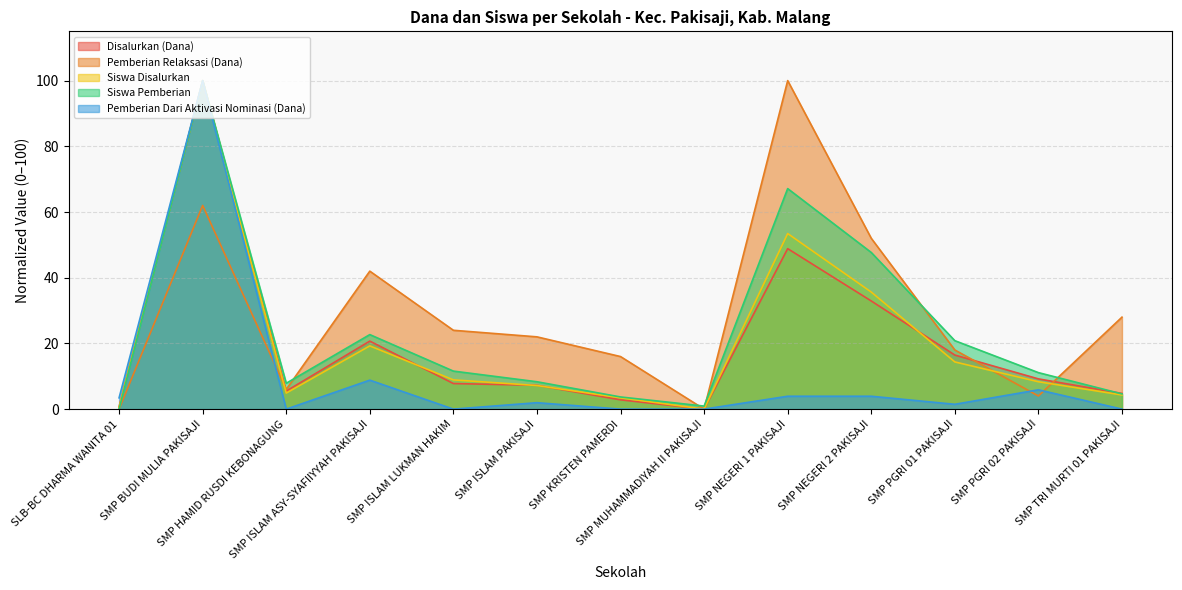

Reading left to right, extract all data points from this chart.

Disalurkan (Dana): SLB-BC DHARMA WANITA 01=0.7	SMP BUDI MULIA PAKISAJI=100.0	SMP HAMID RUSDI KEBONAGUNG=5.5	SMP ISLAM ASY-SYAFIIYYAH PAKISAJI=20.7	SMP ISLAM LUKMAN HAKIM=7.8	SMP ISLAM PAKISAJI=7.3	SMP KRISTEN PAMERDI=2.8	SMP MUHAMMADIYAH II PAKISAJI=0.0	SMP NEGERI 1 PAKISAJI=48.8	SMP NEGERI 2 PAKISAJI=32.9	SMP PGRI 01 PAKISAJI=16.5	SMP PGRI 02 PAKISAJI=9.2	SMP TRI MURTI 01 PAKISAJI=4.8
Pemberian Relaksasi (Dana): SLB-BC DHARMA WANITA 01=0.0	SMP BUDI MULIA PAKISAJI=62.0	SMP HAMID RUSDI KEBONAGUNG=6.0	SMP ISLAM ASY-SYAFIIYYAH PAKISAJI=42.0	SMP ISLAM LUKMAN HAKIM=24.0	SMP ISLAM PAKISAJI=22.0	SMP KRISTEN PAMERDI=16.0	SMP MUHAMMADIYAH II PAKISAJI=0.0	SMP NEGERI 1 PAKISAJI=100.0	SMP NEGERI 2 PAKISAJI=52.0	SMP PGRI 01 PAKISAJI=18.0	SMP PGRI 02 PAKISAJI=4.0	SMP TRI MURTI 01 PAKISAJI=28.0
Siswa Disalurkan: SLB-BC DHARMA WANITA 01=0.6	SMP BUDI MULIA PAKISAJI=100.0	SMP HAMID RUSDI KEBONAGUNG=4.9	SMP ISLAM ASY-SYAFIIYYAH PAKISAJI=19.3	SMP ISLAM LUKMAN HAKIM=8.9	SMP ISLAM PAKISAJI=7.2	SMP KRISTEN PAMERDI=3.4	SMP MUHAMMADIYAH II PAKISAJI=0.0	SMP NEGERI 1 PAKISAJI=53.4	SMP NEGERI 2 PAKISAJI=35.6	SMP PGRI 01 PAKISAJI=14.4	SMP PGRI 02 PAKISAJI=8.3	SMP TRI MURTI 01 PAKISAJI=4.3
Siswa Pemberian: SLB-BC DHARMA WANITA 01=0.0	SMP BUDI MULIA PAKISAJI=100.0	SMP HAMID RUSDI KEBONAGUNG=7.9	SMP ISLAM ASY-SYAFIIYYAH PAKISAJI=22.7	SMP ISLAM LUKMAN HAKIM=11.6	SMP ISLAM PAKISAJI=8.3	SMP KRISTEN PAMERDI=3.7	SMP MUHAMMADIYAH II PAKISAJI=0.9	SMP NEGERI 1 PAKISAJI=67.1	SMP NEGERI 2 PAKISAJI=47.7	SMP PGRI 01 PAKISAJI=20.8	SMP PGRI 02 PAKISAJI=11.1	SMP TRI MURTI 01 PAKISAJI=4.6
Pemberian Dari Aktivasi Nominasi (Dana): SLB-BC DHARMA WANITA 01=3.4	SMP BUDI MULIA PAKISAJI=100.0	SMP HAMID RUSDI KEBONAGUNG=0.0	SMP ISLAM ASY-SYAFIIYYAH PAKISAJI=8.8	SMP ISLAM LUKMAN HAKIM=0.0	SMP ISLAM PAKISAJI=2.0	SMP KRISTEN PAMERDI=0.0	SMP MUHAMMADIYAH II PAKISAJI=0.0	SMP NEGERI 1 PAKISAJI=3.9	SMP NEGERI 2 PAKISAJI=3.9	SMP PGRI 01 PAKISAJI=1.5	SMP PGRI 02 PAKISAJI=5.9	SMP TRI MURTI 01 PAKISAJI=0.0